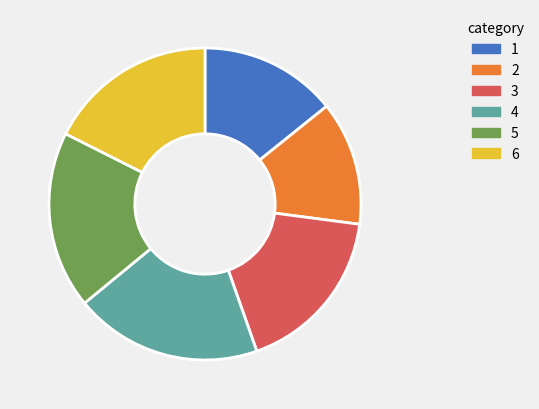

Is there any slice that represents more than half of the pie?

No